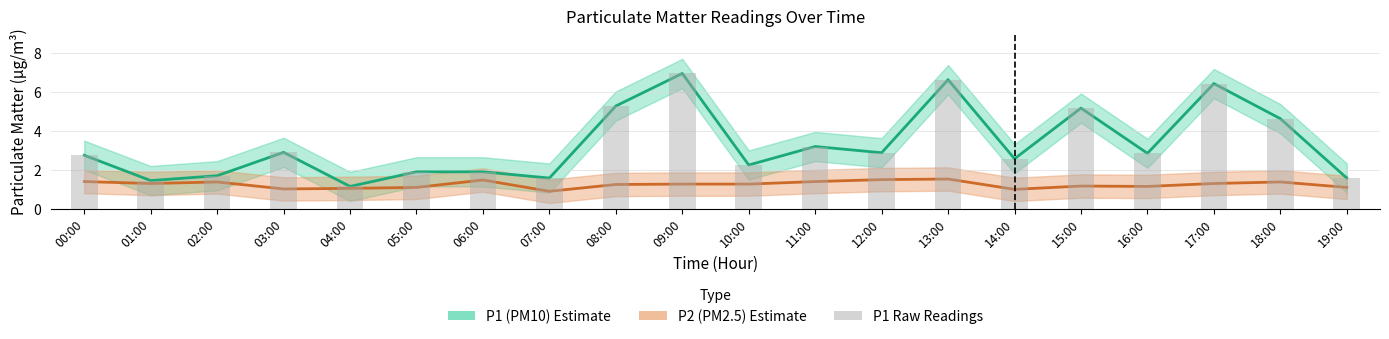

What is the sum of the values at 14:00 and 12:00?

5.4